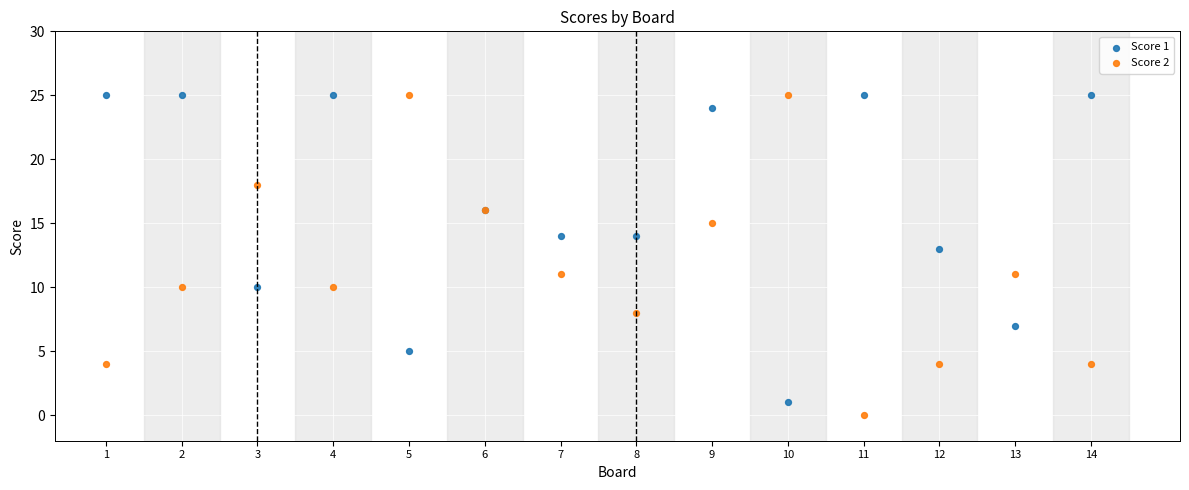

What are all the series names shown in the legend?

Score 1, Score 2